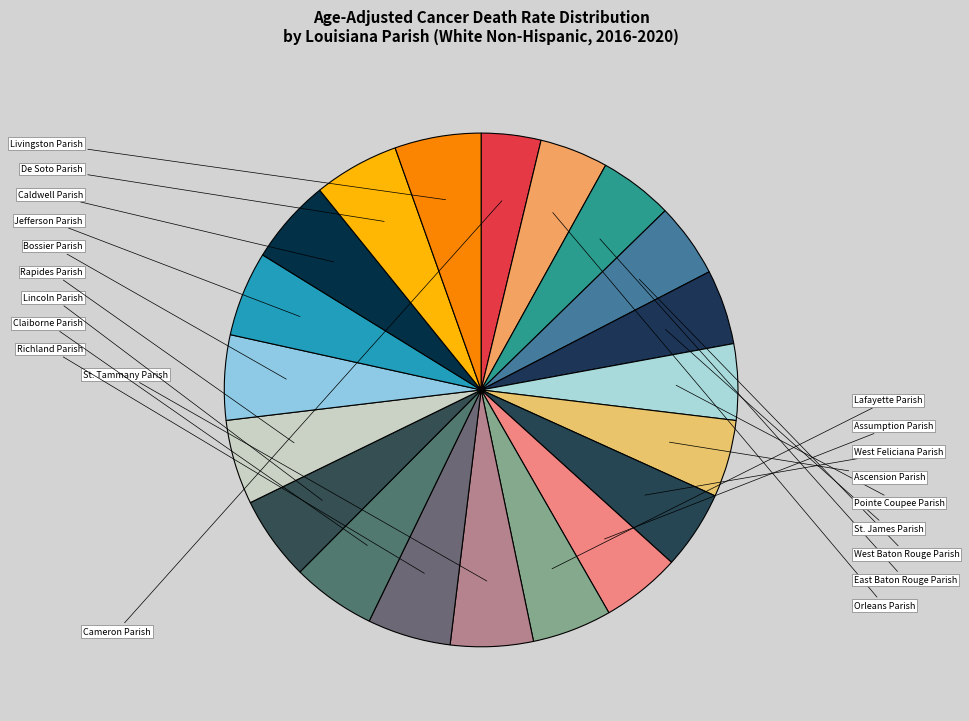

To the nearest percent, what is the average slice percentage?

5%